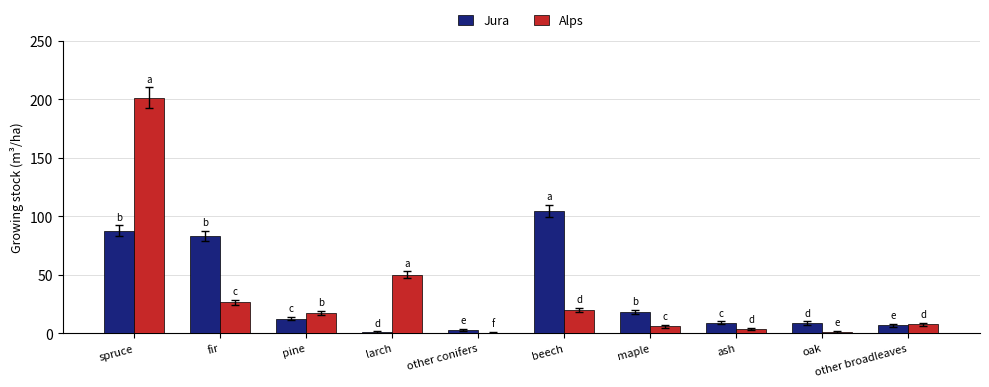

What is the spread (max minus min) of values at ash?

5.4